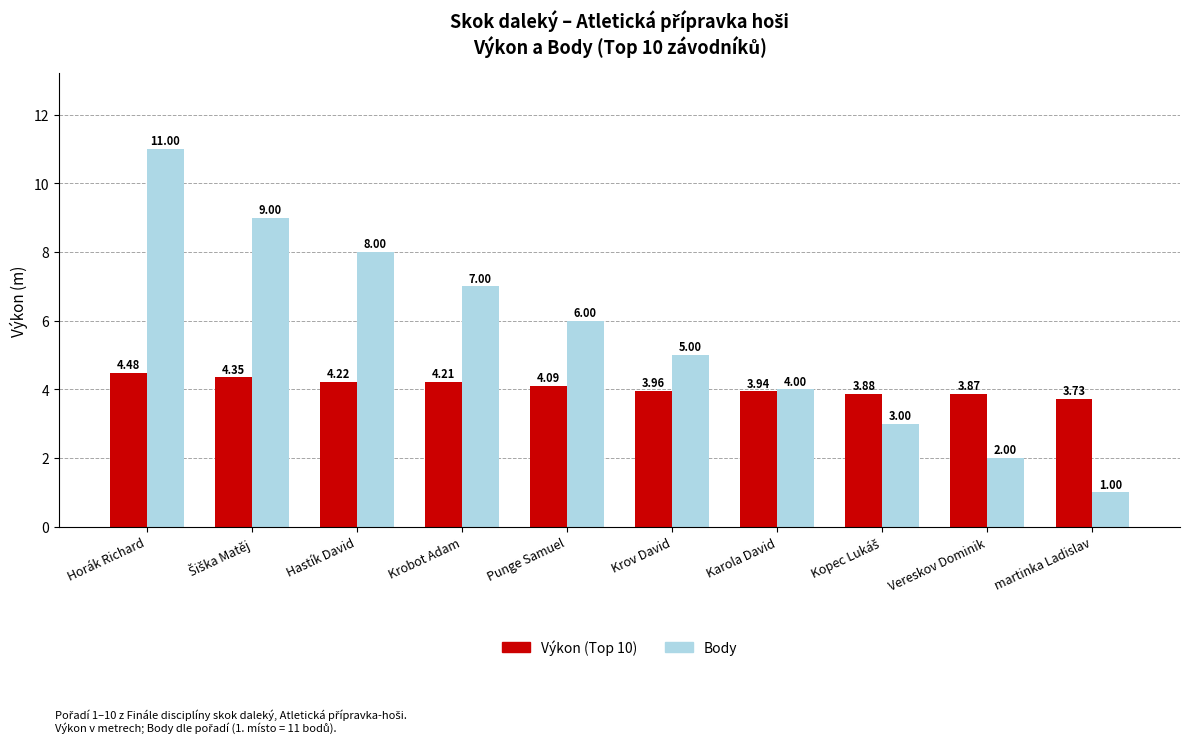

Which series has the largest range (max minus min)?

Body